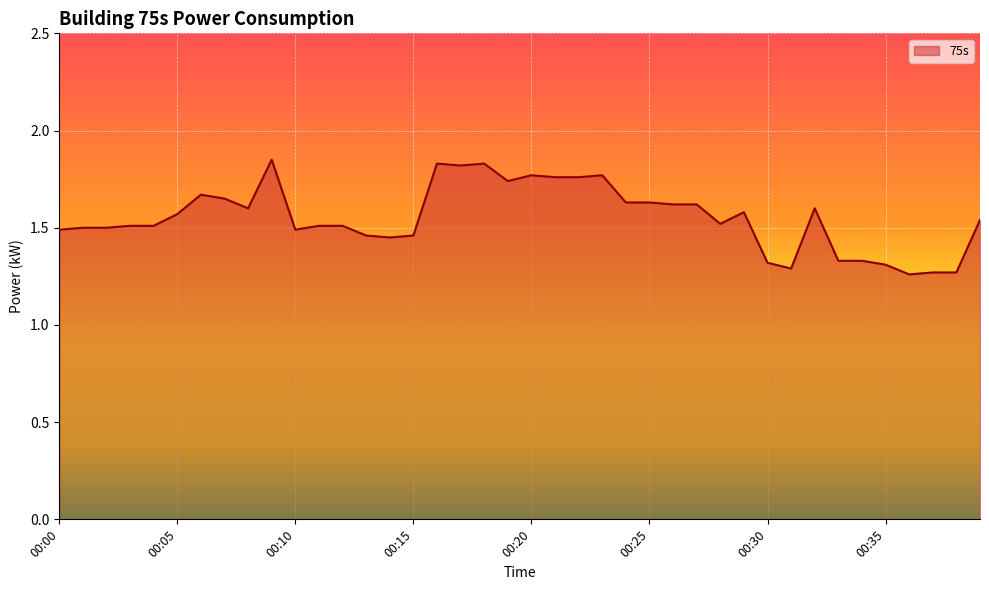

Count the number of data series in this chart.

1